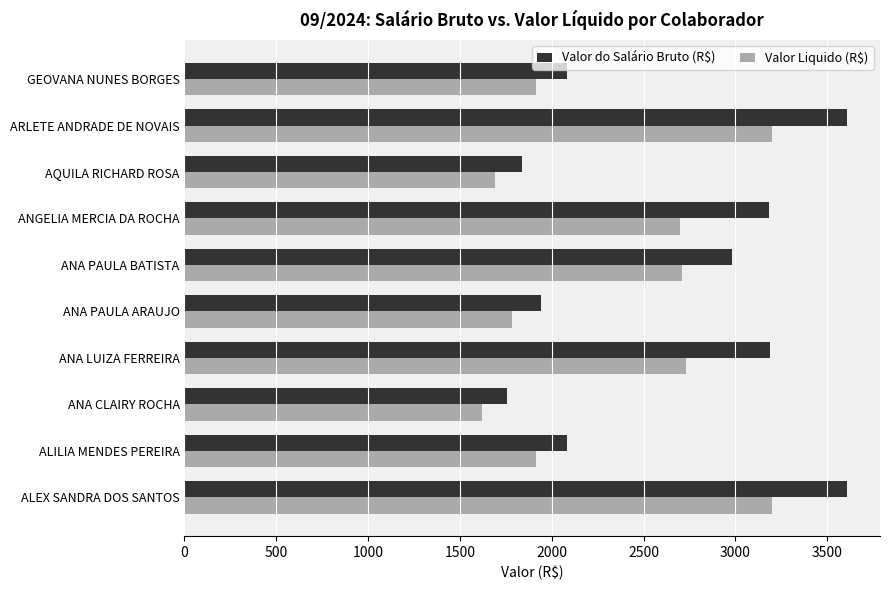

Which series has the widest spread of values?

Valor do Salário Bruto (R$)